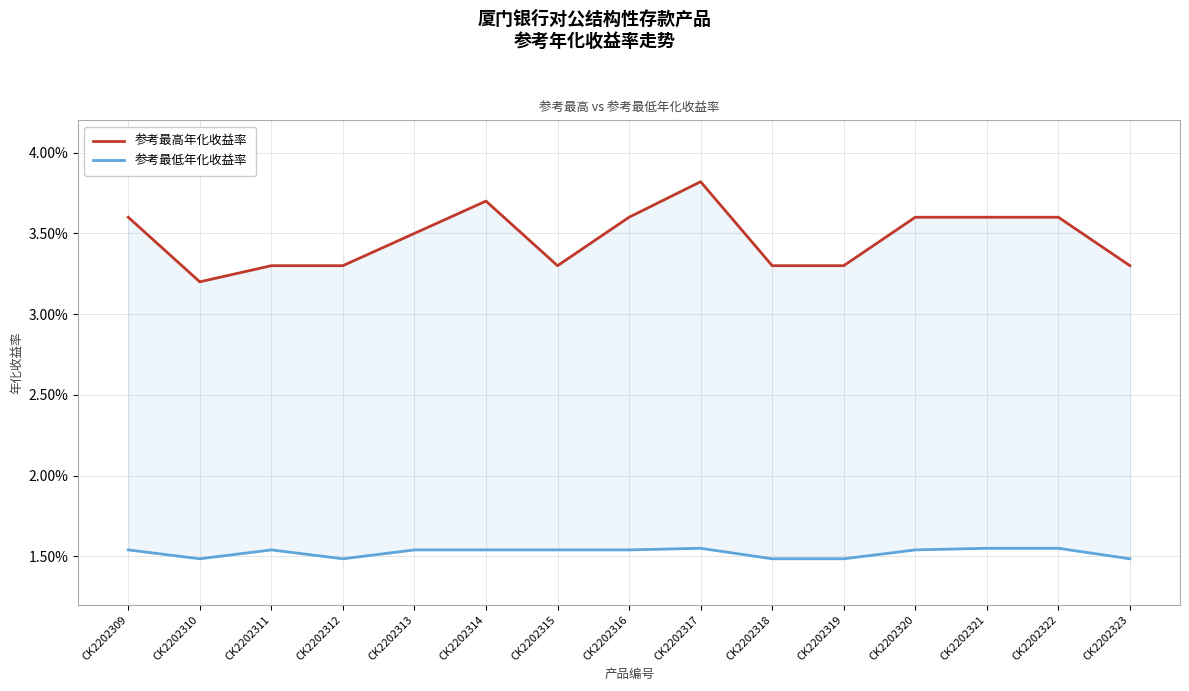

Where is the first local minimum for 参考最低年化收益率?

CK2202310